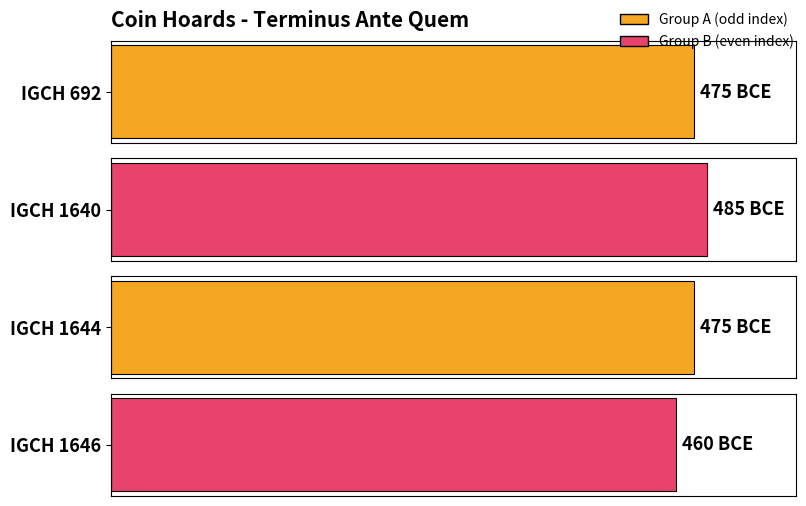

How many data points are less than -475?

1